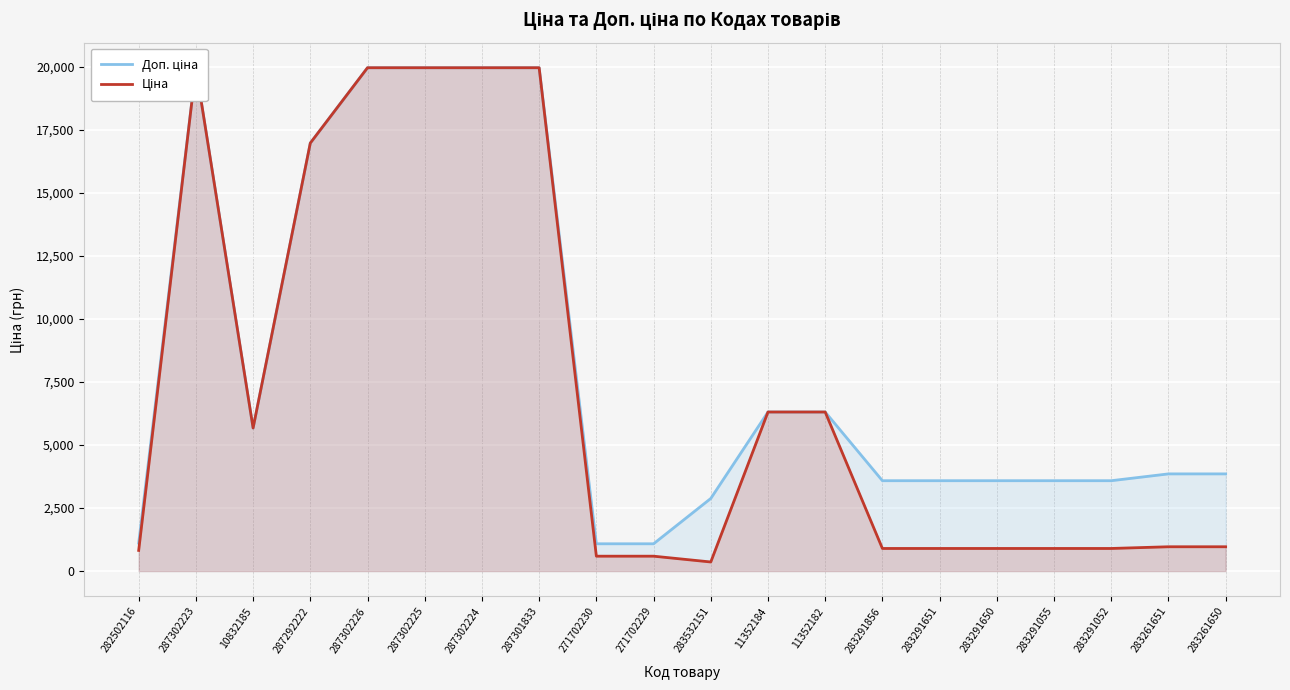

What is the total value across all series at 287302226?

39928.3